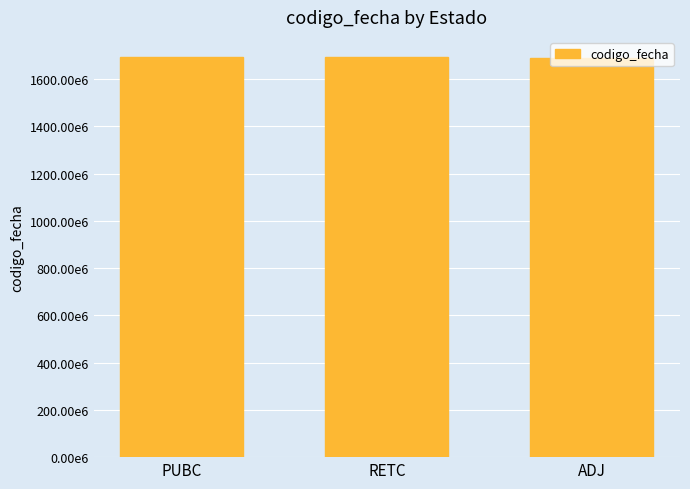

The chart shows a value of 2772647095 at PUBC. True or false?

False